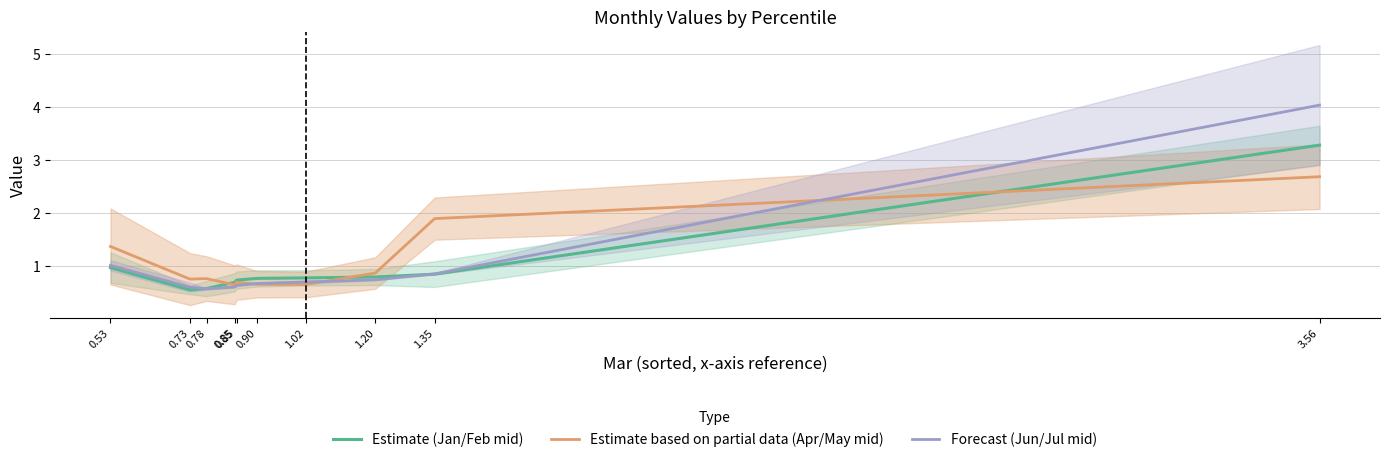

How many lines are shown in the chart?

3